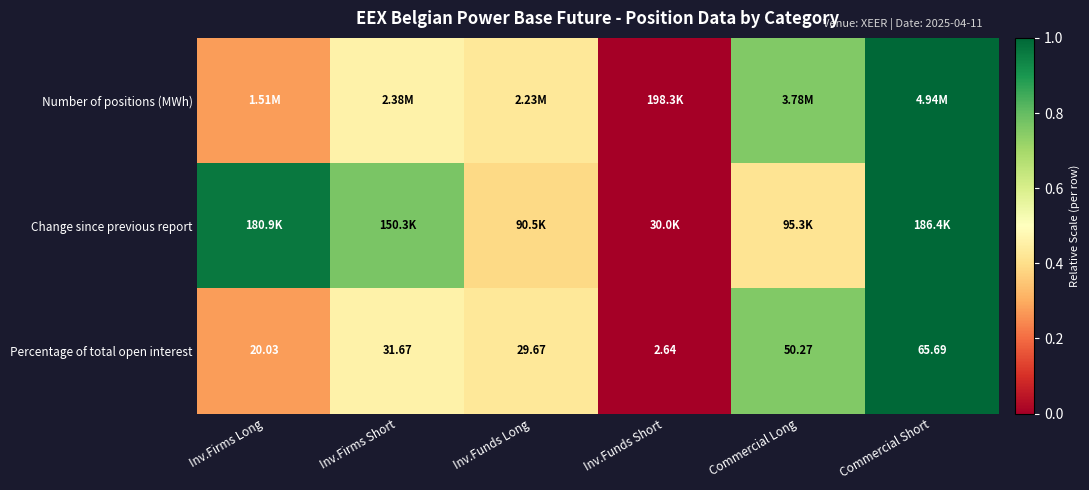

At which label is Percentage of total open interest closest to 34?

Inv.Firms Short